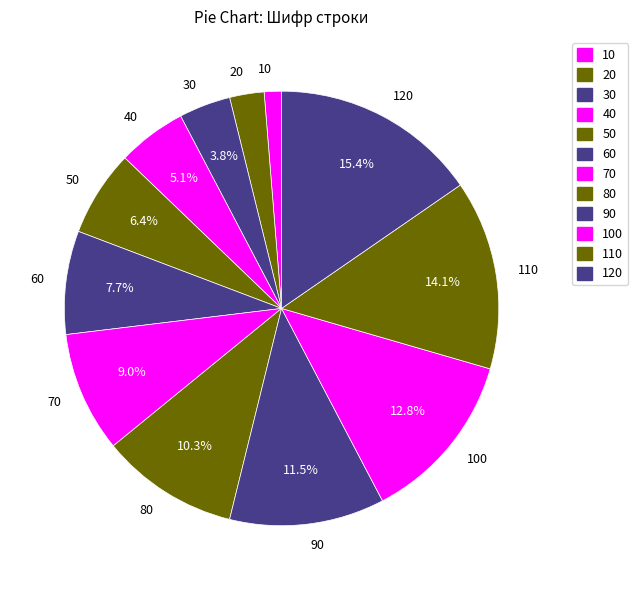

To the nearest percent, what is the difference between the largest and smallest slice percentages?

14%